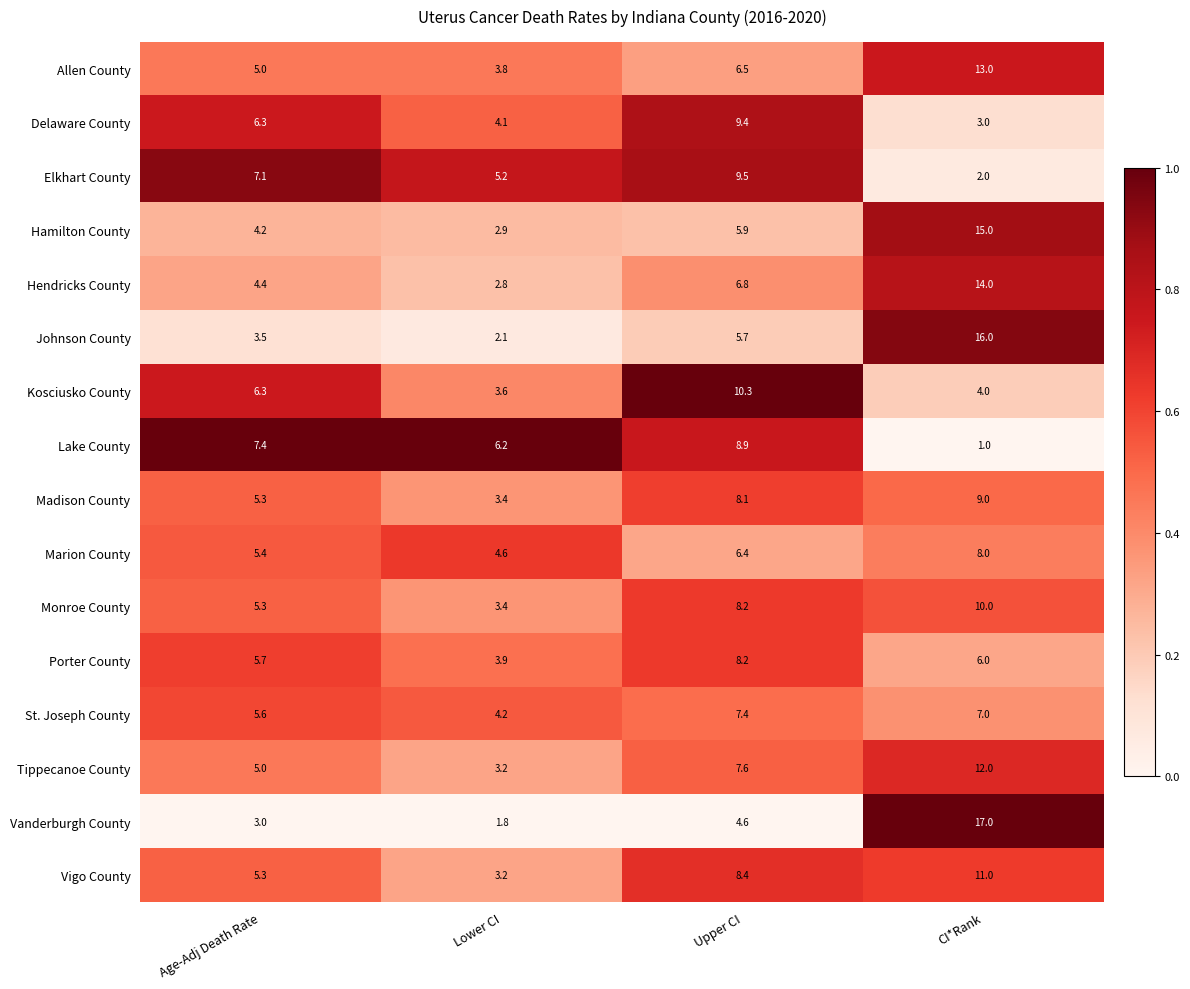

The value of Madison County at Age-Adj Death Rate is 3.5. True or false?

False